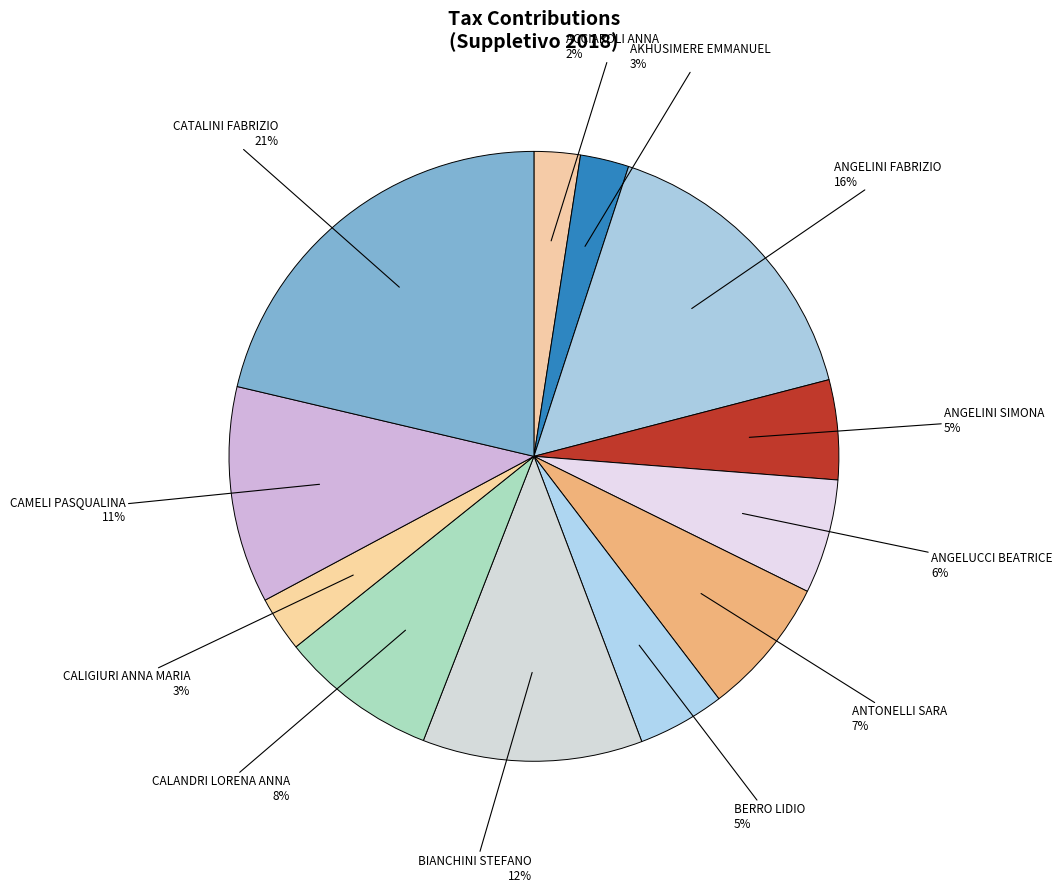

How many segments does this pie chart have?

12